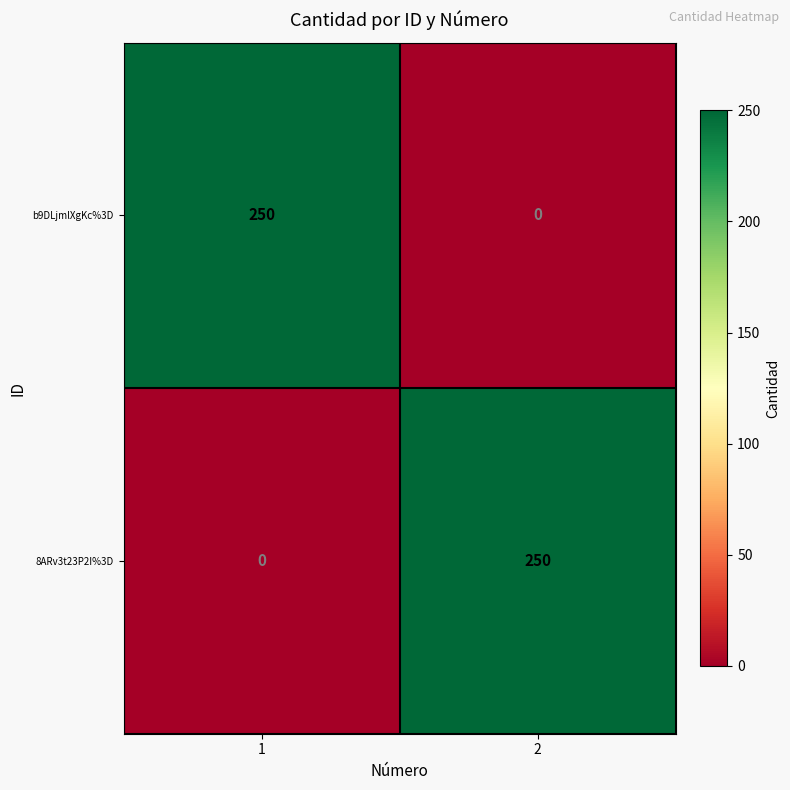

What is the total value across all series at 2?

250